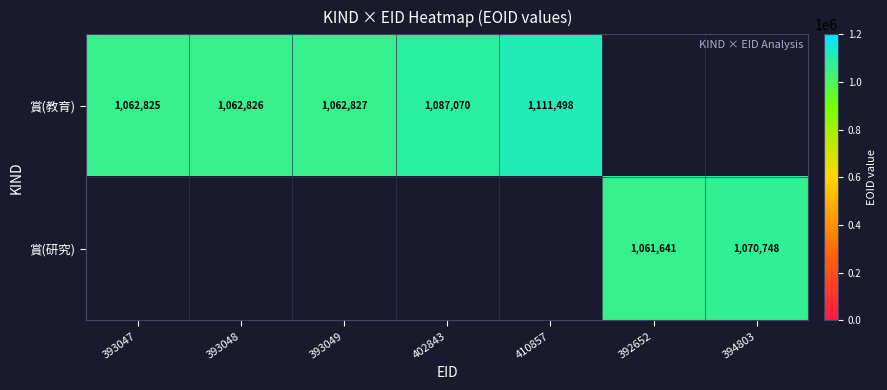

At how many categories does at least one series exceed 1096843?

1